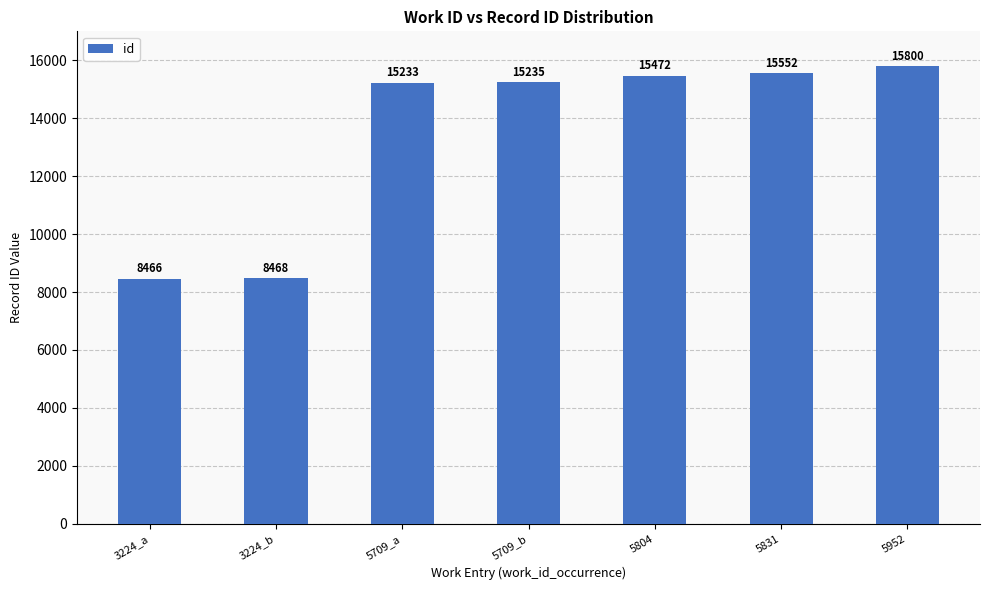

What is the average value?

13461